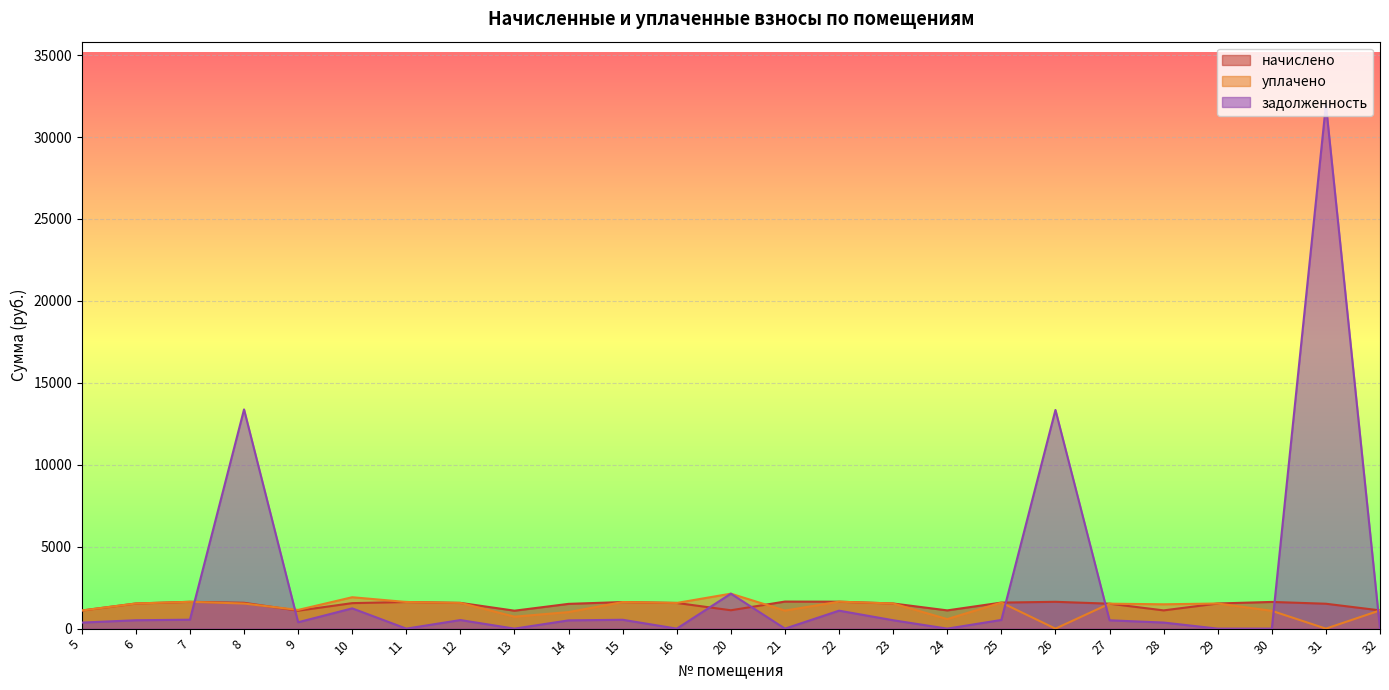

What is the value of the уплачено point at the 14th from the left?

1101.2